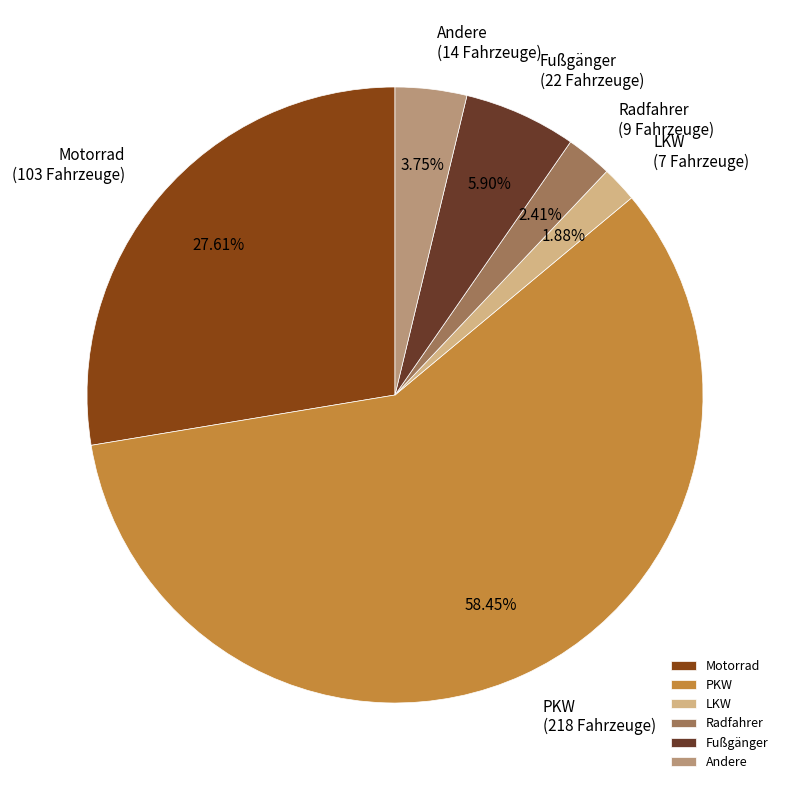

To the nearest percent, what portion does Radfahrer represent?

2%